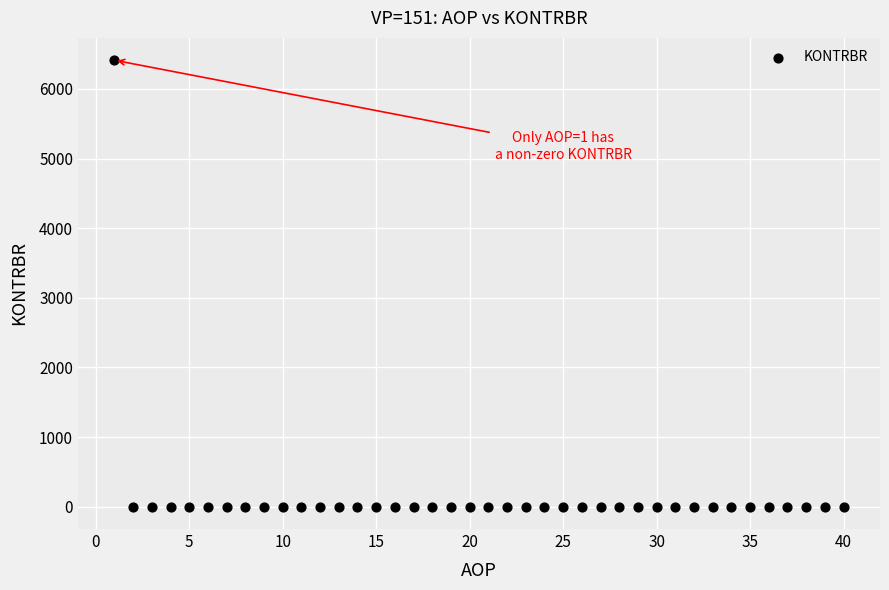

What is the range of X values (max minus min)?

39.0